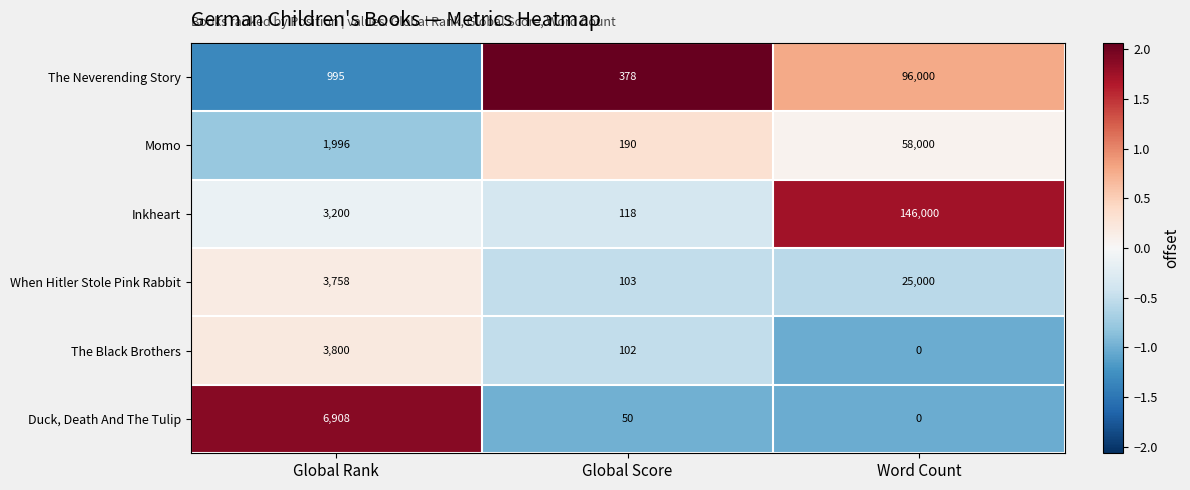

What is the spread (max minus min) of values at Global Rank?

5913